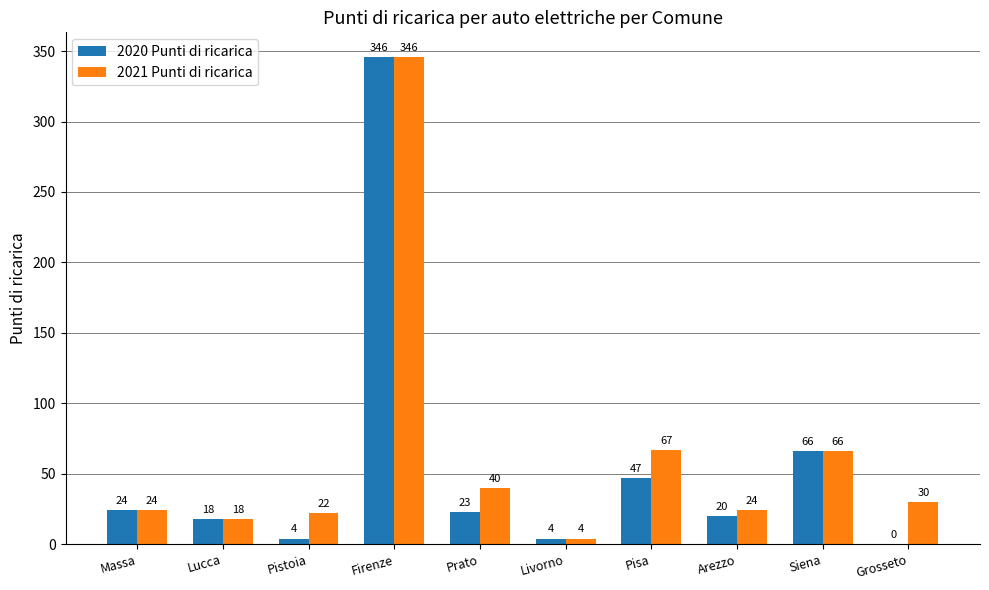

Is it true that 2020 Punti di ricarica equals 24 at Massa?

True